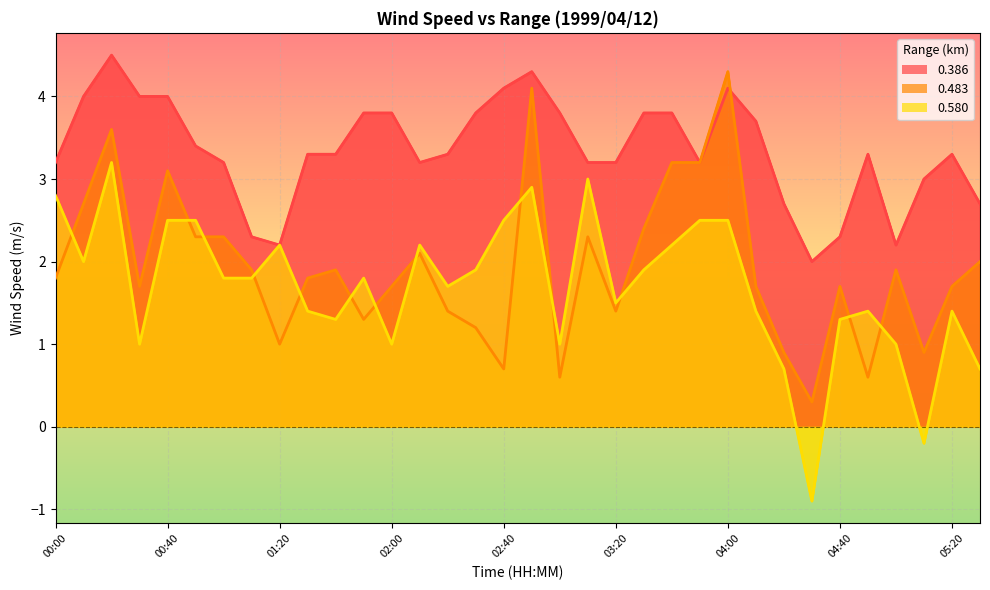

What is the total value across all series at 03:20?

6.1